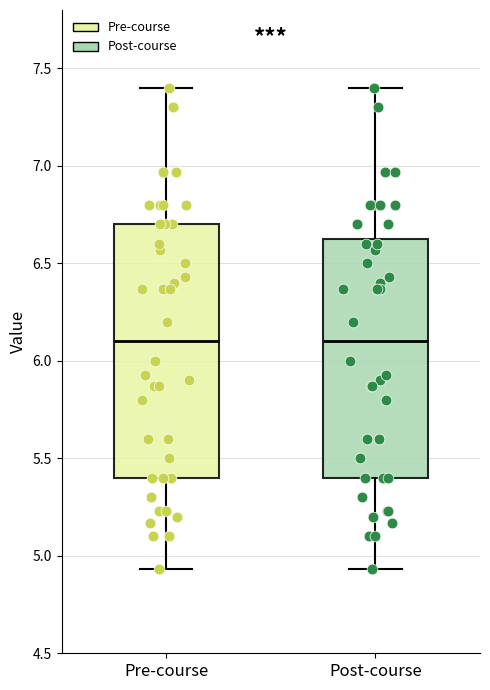

Where is the lower edge of the box for Pre-course on the y-axis? The values are not printed on the chart, so give them approximately, as read against the axis.

5.40